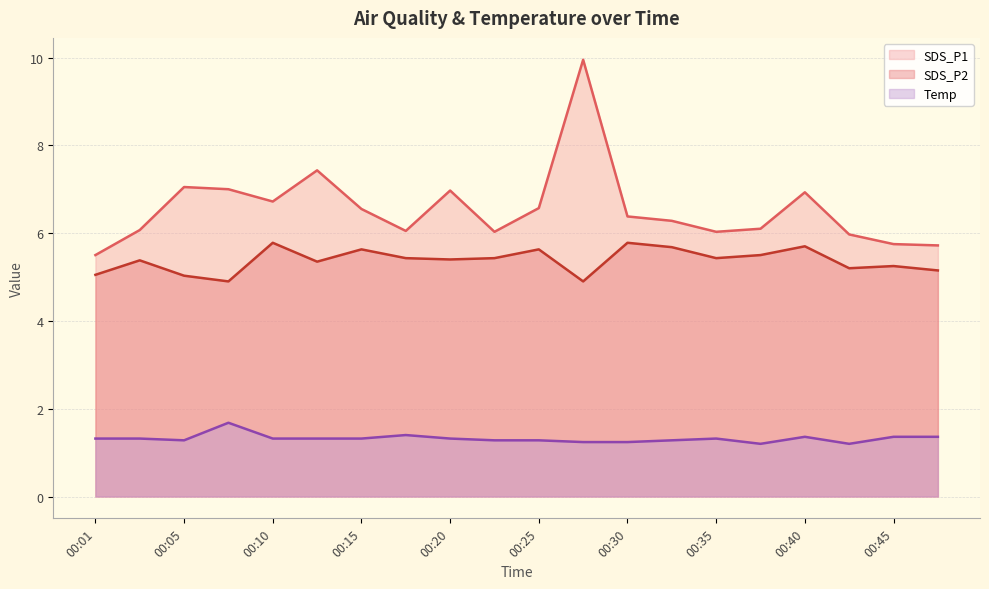

What is the spread (max minus min) of values at 00:10?

5.4